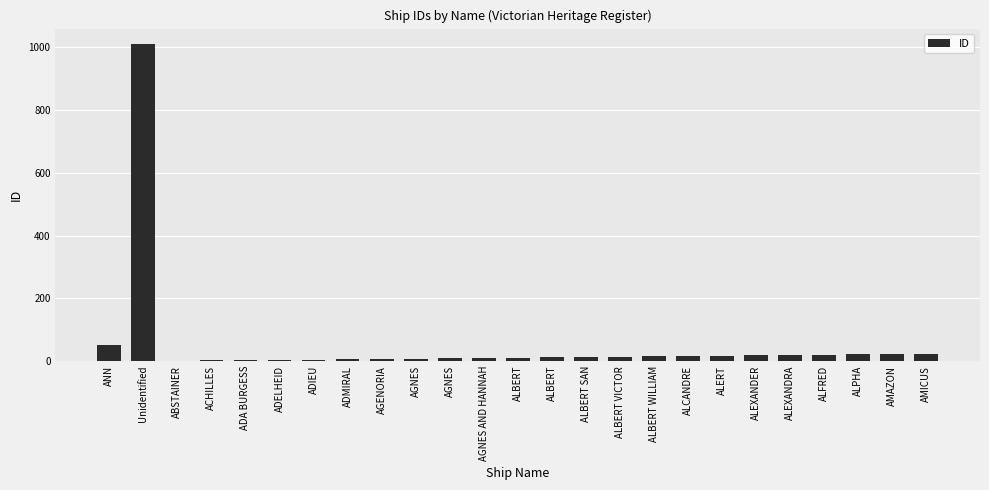

What is the label of the 16th bar from the right?

AGNES